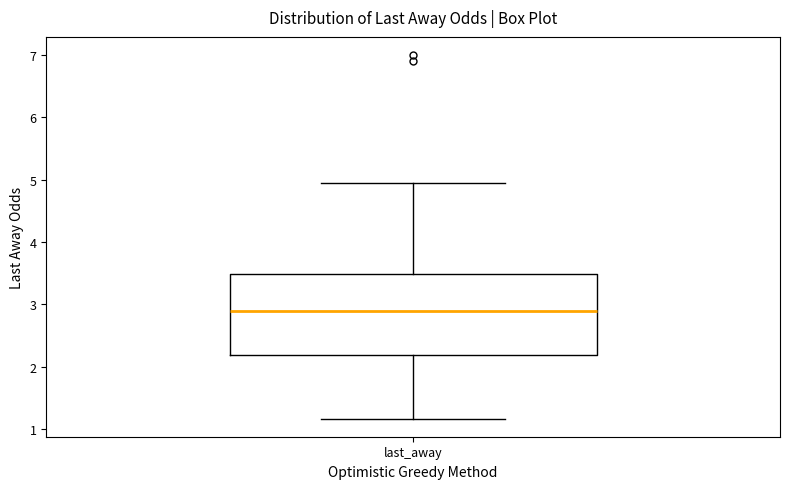

Transcribe this box plot: give where the median line is, the range the box spans, and where the two whiskers end, as read against the y-axis. The values are not printed on the chart, so give them approximately, as read against the axis.

median 2.9, box 2.2 to 3.5, whiskers 1.2 to 5.0